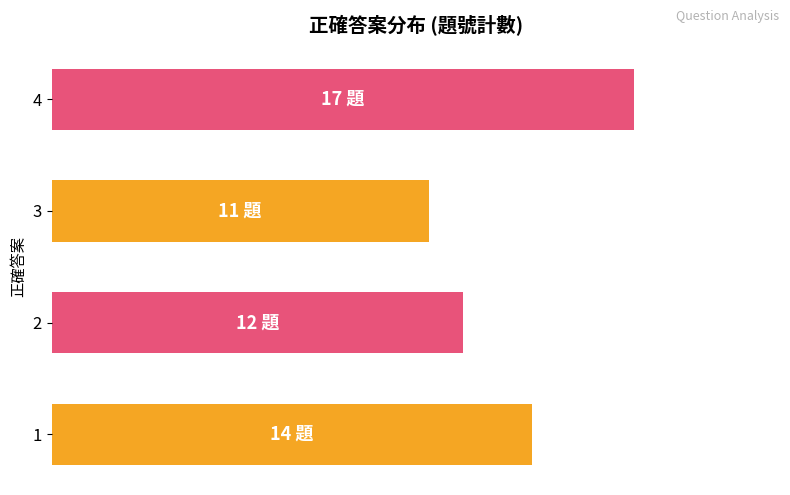

What is the change in value from 1 to 4?

+3